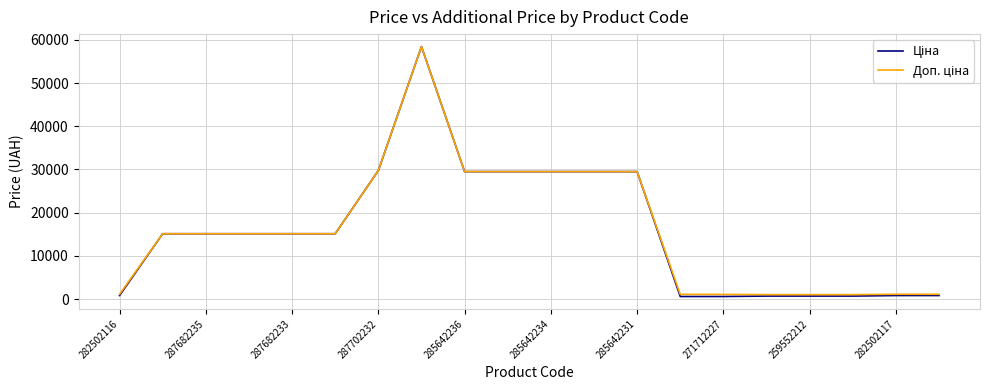

What is the maximum value shown in the chart?

58426.5